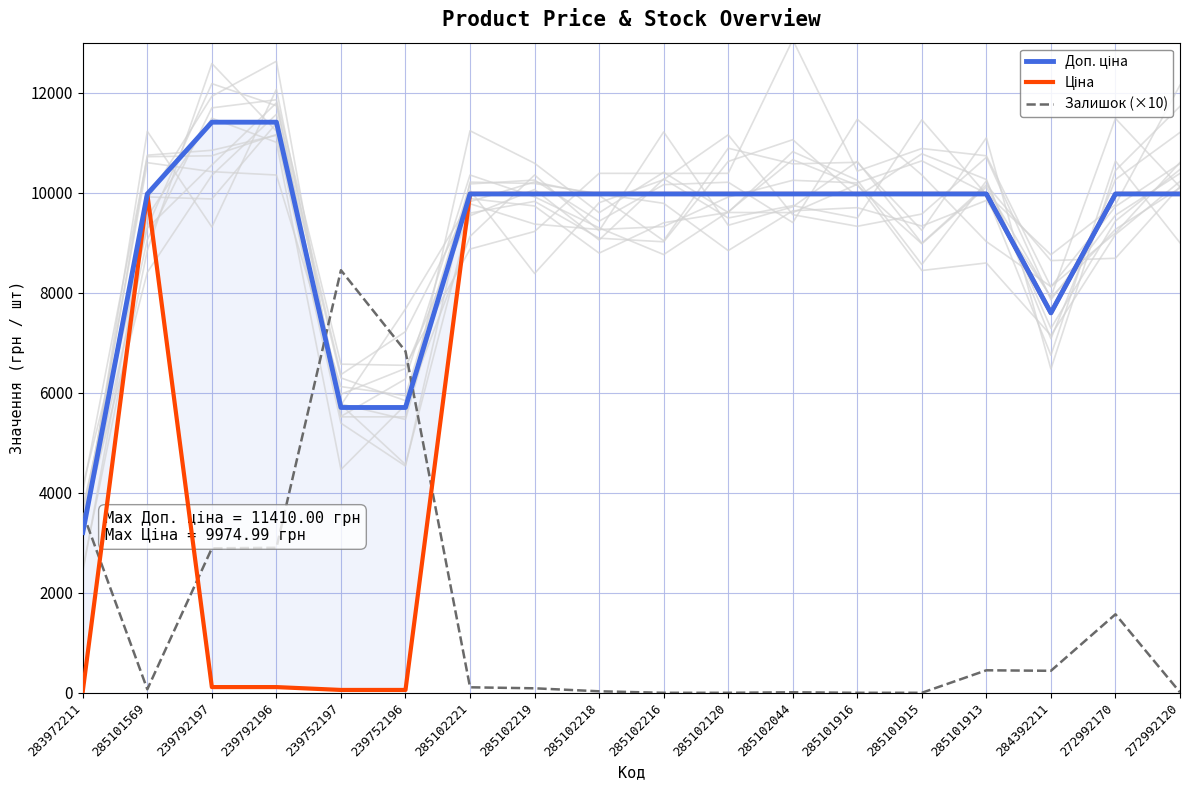

How many values in the Ціна series exceed 9974?

12